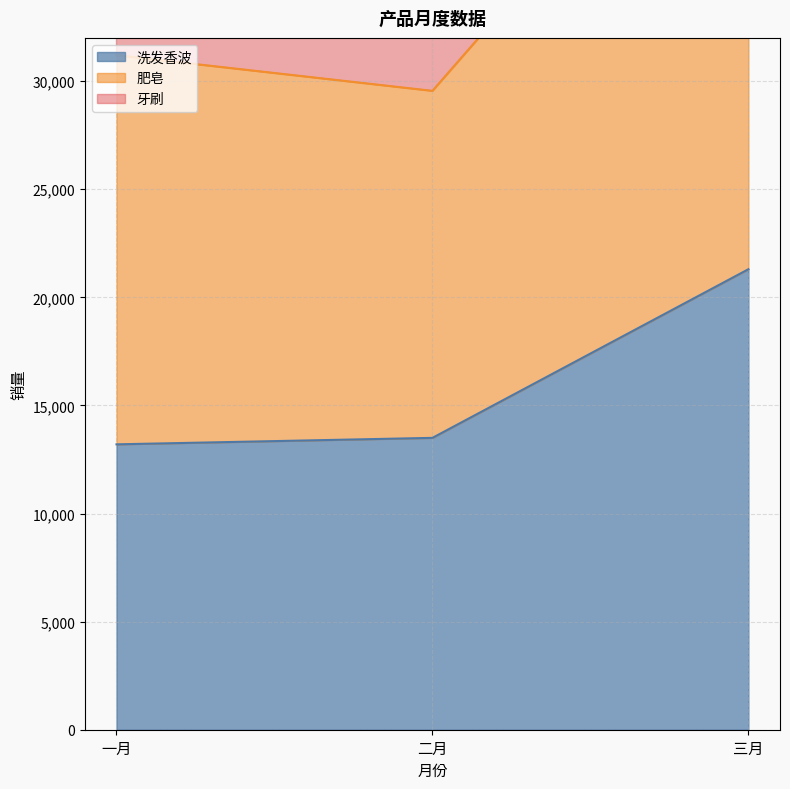

At which label is 洗发香波 closest to 17250?

二月